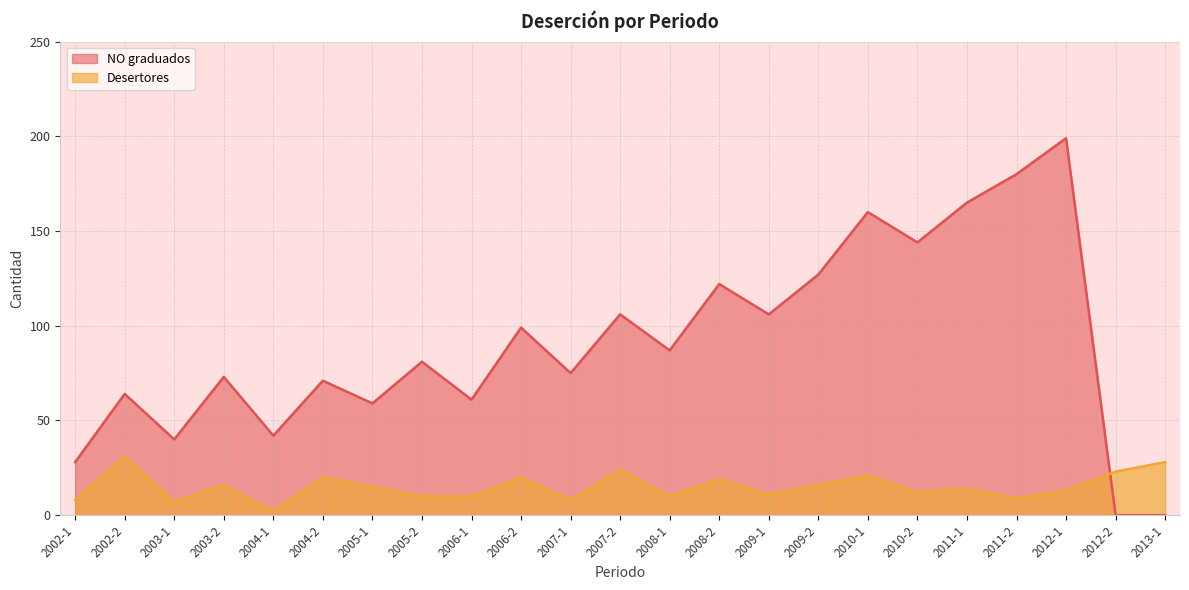

What is the difference between the maximum and minimum values in the Desertores series?

29